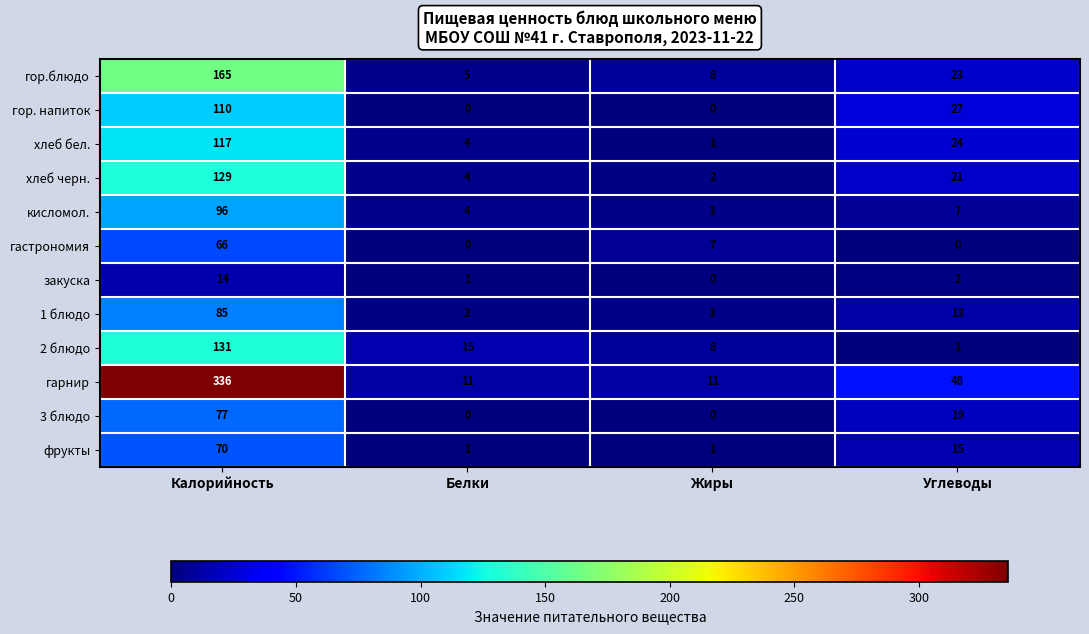

Which series has the largest range (max minus min)?

гарнир